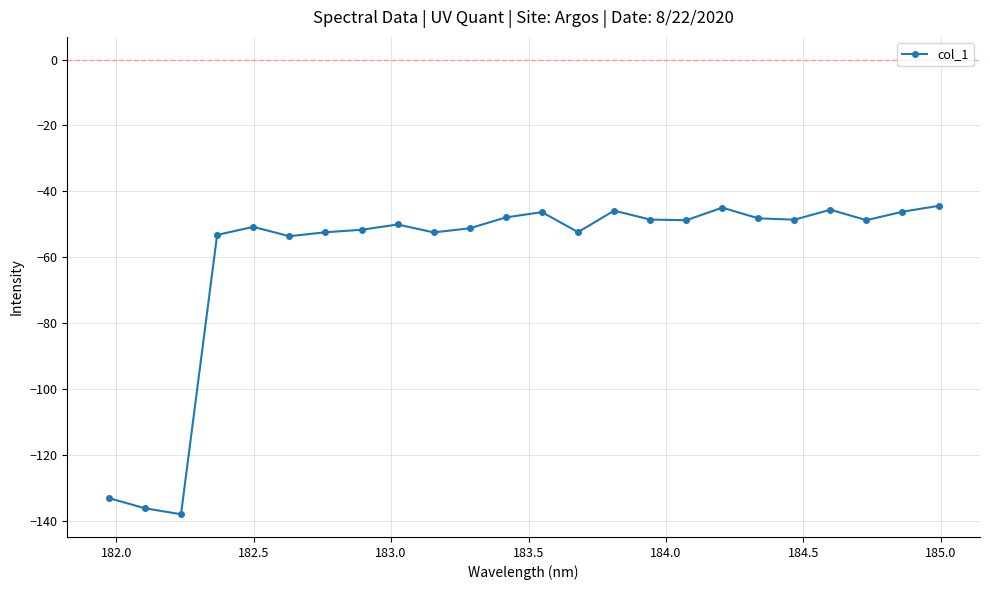

How many lines are shown in the chart?

1